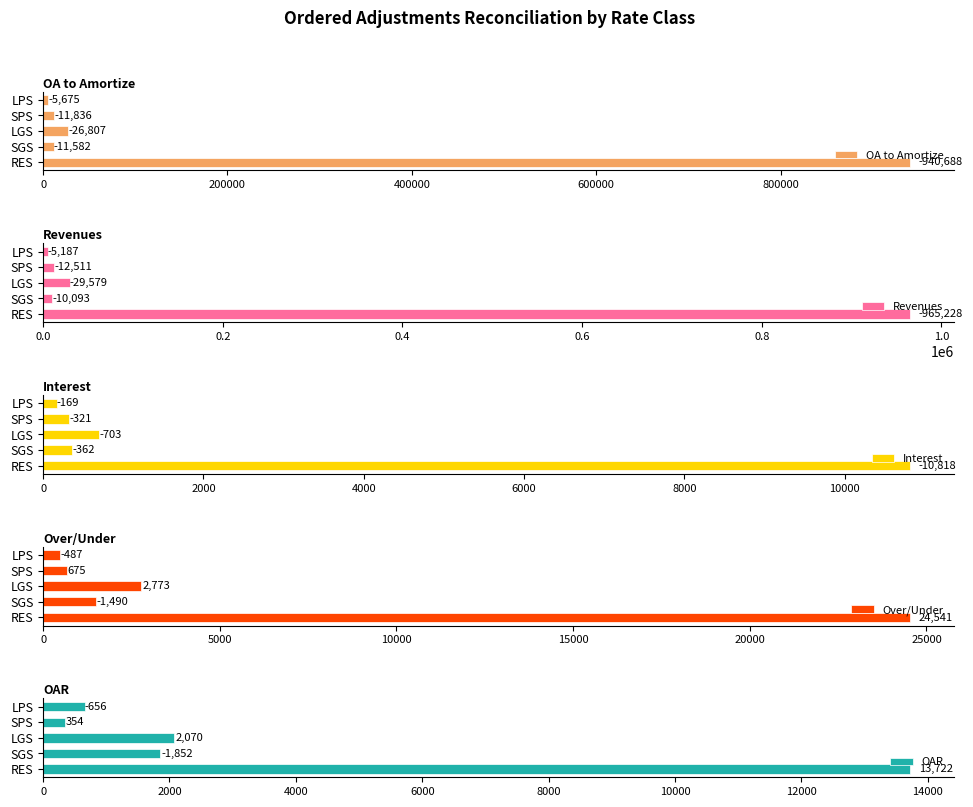

List the labels in order of Over/Under value, largest first.

RES, LGS, SGS, SPS, LPS